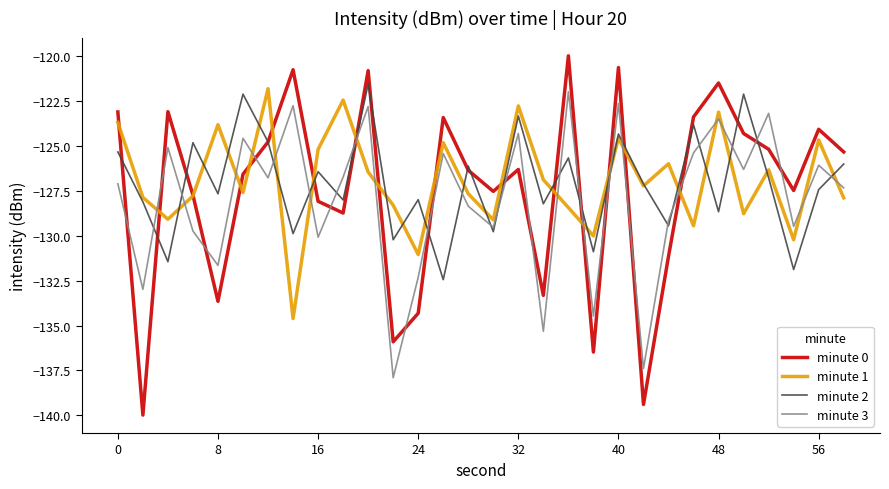

After their last crossing, which series has the higher values: minute 2 or minute 3?

minute 2